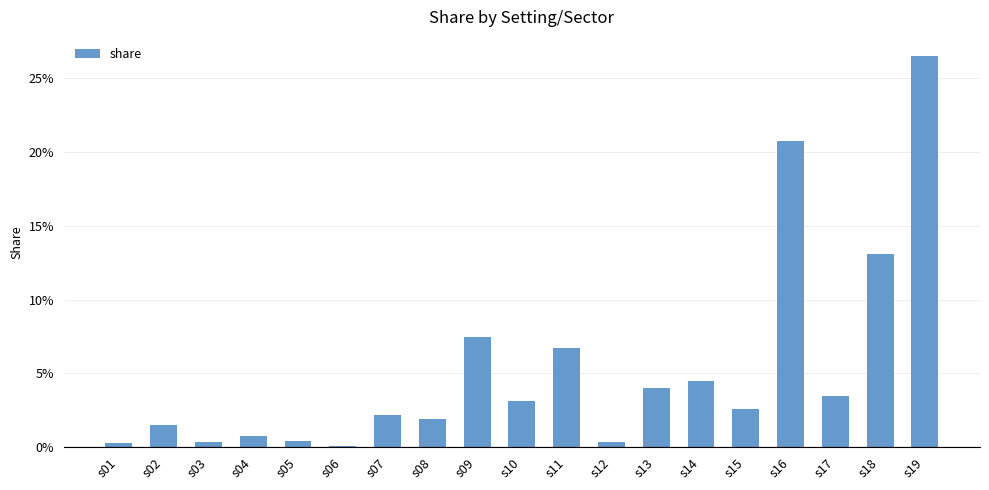

Rank the categories by value from highest to lowest.

s19, s16, s18, s09, s11, s14, s13, s17, s10, s15, s07, s08, s02, s04, s05, s03, s12, s01, s06